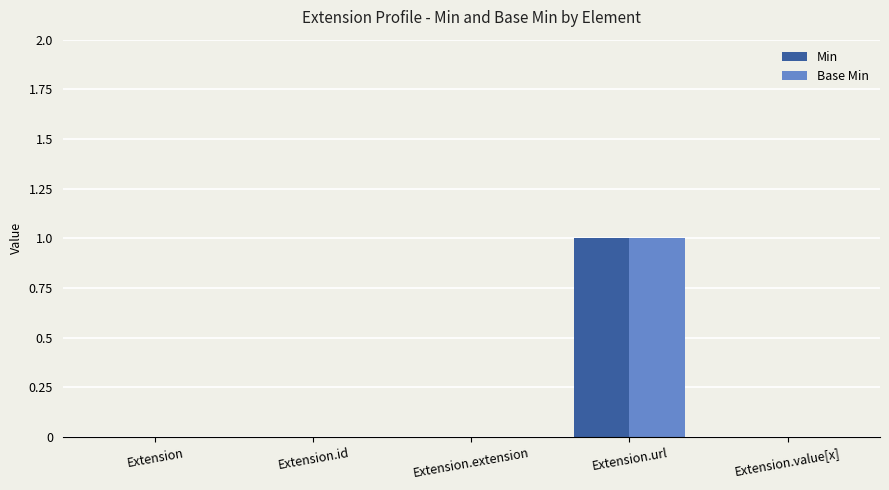

At which category is the sum across all series the highest?

Extension.url